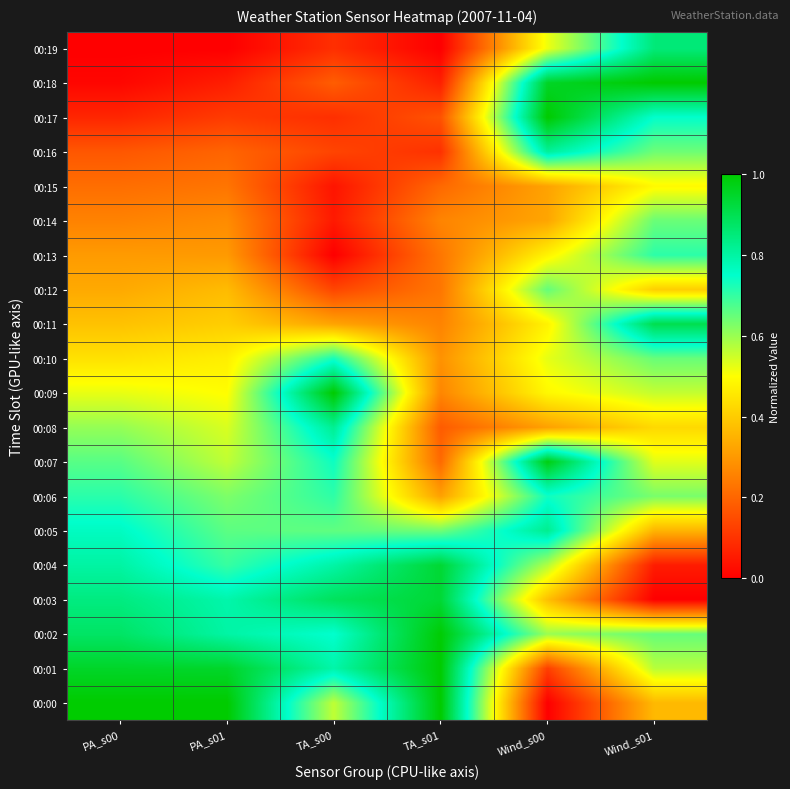

Reading left to right, list all the values displayed in this chart.

00:00: PA_s00=1.0	PA_s01=1.0	TA_s00=0.6	TA_s01=1.0	Wind_s00=0.0	Wind_s01=0.4
00:01: PA_s00=0.9	PA_s01=0.9	TA_s00=0.8	TA_s01=1.0	Wind_s00=0.1	Wind_s01=0.6
00:02: PA_s00=0.9	PA_s01=0.8	TA_s00=0.7	TA_s01=1.0	Wind_s00=0.6	Wind_s01=0.7
00:03: PA_s00=0.8	PA_s01=0.8	TA_s00=0.9	TA_s01=0.9	Wind_s00=0.4	Wind_s01=0.0
00:04: PA_s00=0.8	PA_s01=0.7	TA_s00=0.8	TA_s01=0.9	Wind_s00=0.6	Wind_s01=0.1
00:05: PA_s00=0.8	PA_s01=0.7	TA_s00=0.7	TA_s01=0.6	Wind_s00=0.8	Wind_s01=0.4
00:06: PA_s00=0.7	PA_s01=0.6	TA_s00=0.7	TA_s01=0.3	Wind_s00=0.7	Wind_s01=0.6
00:07: PA_s00=0.7	PA_s01=0.6	TA_s00=0.7	TA_s01=0.2	Wind_s00=1.0	Wind_s01=0.5
00:08: PA_s00=0.6	PA_s01=0.5	TA_s00=0.8	TA_s01=0.2	Wind_s00=0.3	Wind_s01=0.4
00:09: PA_s00=0.5	PA_s01=0.5	TA_s00=1.0	TA_s01=0.3	Wind_s00=0.5	Wind_s01=0.6
00:10: PA_s00=0.4	PA_s01=0.5	TA_s00=0.7	TA_s01=0.3	Wind_s00=0.5	Wind_s01=0.6
00:11: PA_s00=0.4	PA_s01=0.4	TA_s00=0.3	TA_s01=0.3	Wind_s00=0.5	Wind_s01=0.9
00:12: PA_s00=0.3	PA_s01=0.4	TA_s00=0.1	TA_s01=0.2	Wind_s00=0.7	Wind_s01=0.4
00:13: PA_s00=0.3	PA_s01=0.3	TA_s00=0.0	TA_s01=0.2	Wind_s00=0.5	Wind_s01=0.7
00:14: PA_s00=0.3	PA_s01=0.3	TA_s00=0.1	TA_s01=0.3	Wind_s00=0.3	Wind_s01=0.6
00:15: PA_s00=0.2	PA_s01=0.2	TA_s00=0.0	TA_s01=0.2	Wind_s00=0.3	Wind_s01=0.5
00:16: PA_s00=0.2	PA_s01=0.2	TA_s00=0.1	TA_s01=0.1	Wind_s00=0.8	Wind_s01=0.6
00:17: PA_s00=0.1	PA_s01=0.1	TA_s00=0.1	TA_s01=0.2	Wind_s00=1.0	Wind_s01=0.7
00:18: PA_s00=0.0	PA_s01=0.1	TA_s00=0.2	TA_s01=0.1	Wind_s00=1.0	Wind_s01=1.0
00:19: PA_s00=0.0	PA_s01=0.0	TA_s00=0.1	TA_s01=0.0	Wind_s00=0.5	Wind_s01=0.9